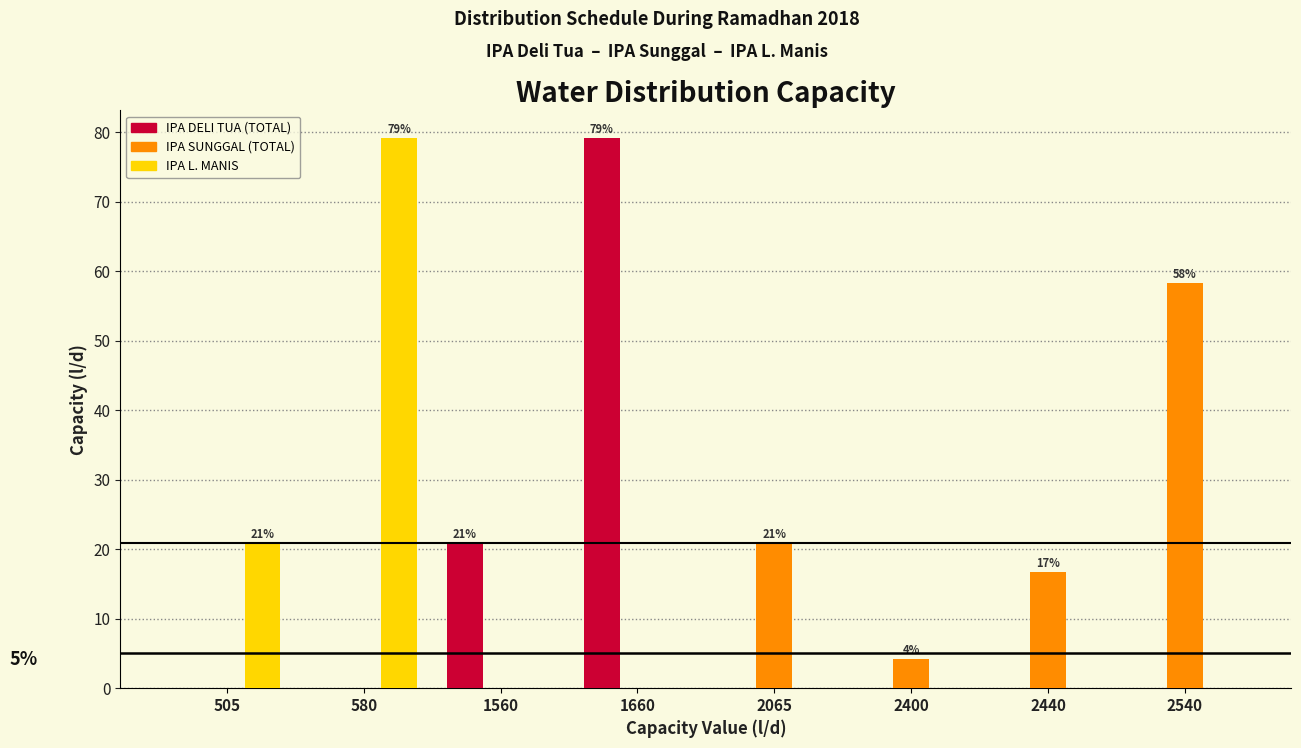

Reading left to right, list all the values displayed in this chart.

IPA DELI TUA (TOTAL): 505=0.0	580=0.0	1560=20.8	1660=79.2	2065=0.0	2400=0.0	2440=0.0	2540=0.0
IPA SUNGGAL (TOTAL): 505=0.0	580=0.0	1560=0.0	1660=0.0	2065=20.8	2400=4.2	2440=16.7	2540=58.3
IPA L. MANIS: 505=20.8	580=79.2	1560=0.0	1660=0.0	2065=0.0	2400=0.0	2440=0.0	2540=0.0